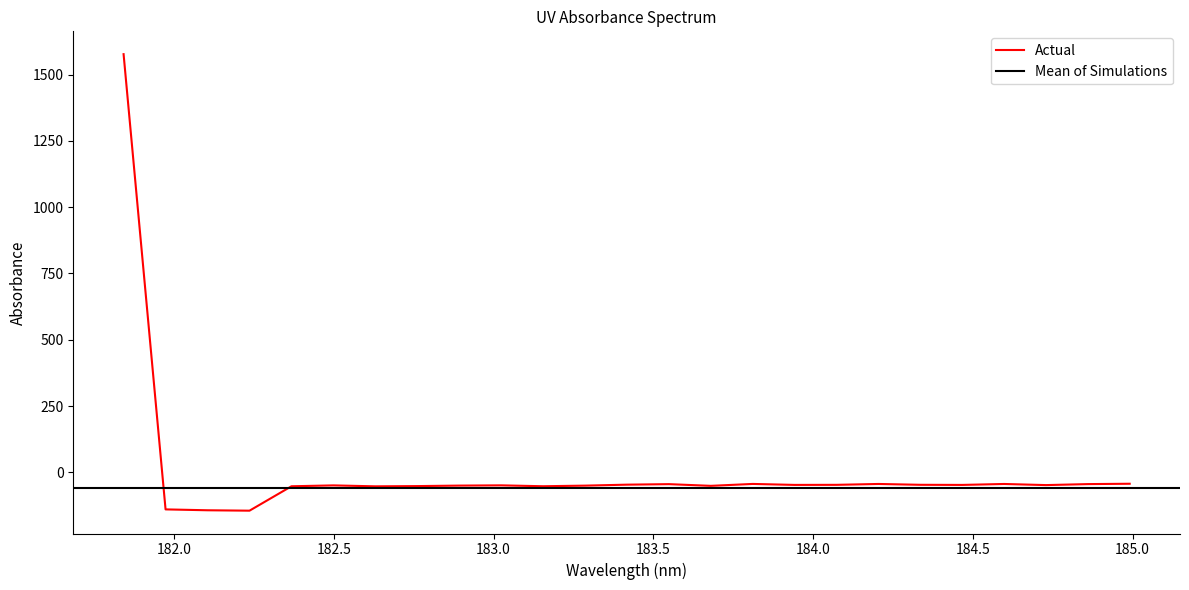

What is the difference between the second highest and second lowest values?

100.0